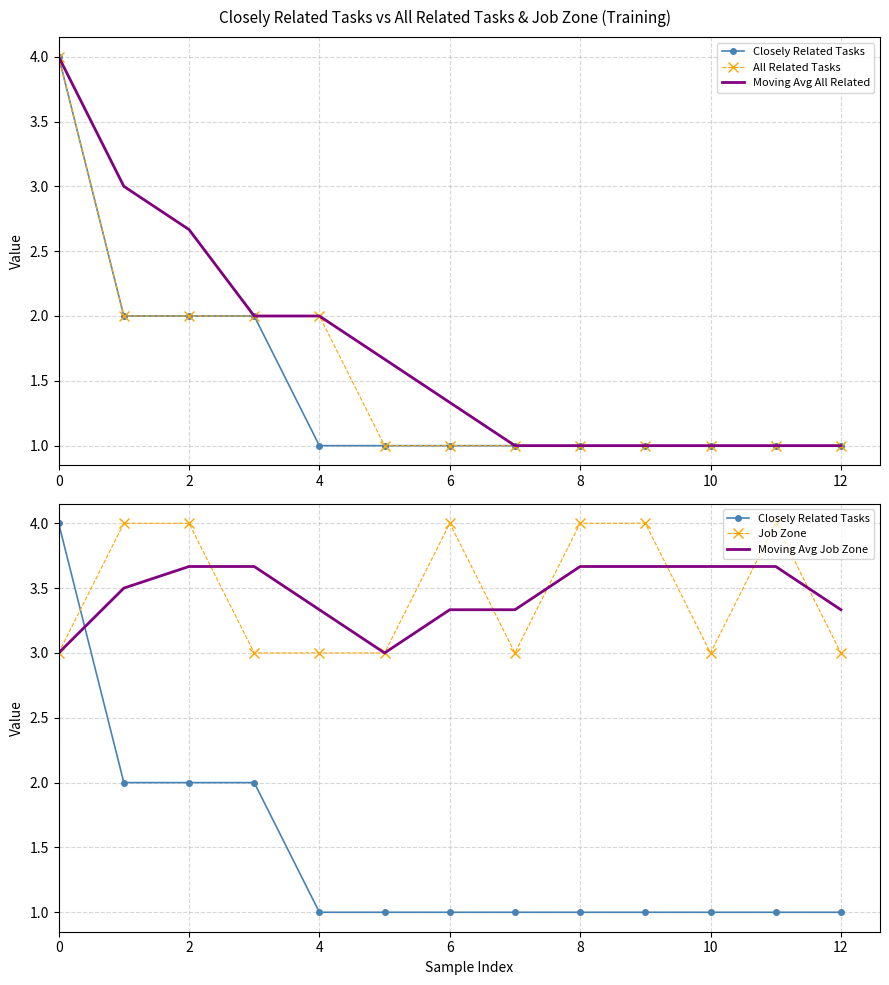

True or false: Closely Related Tasks has a value of 2.0 at 2.

True